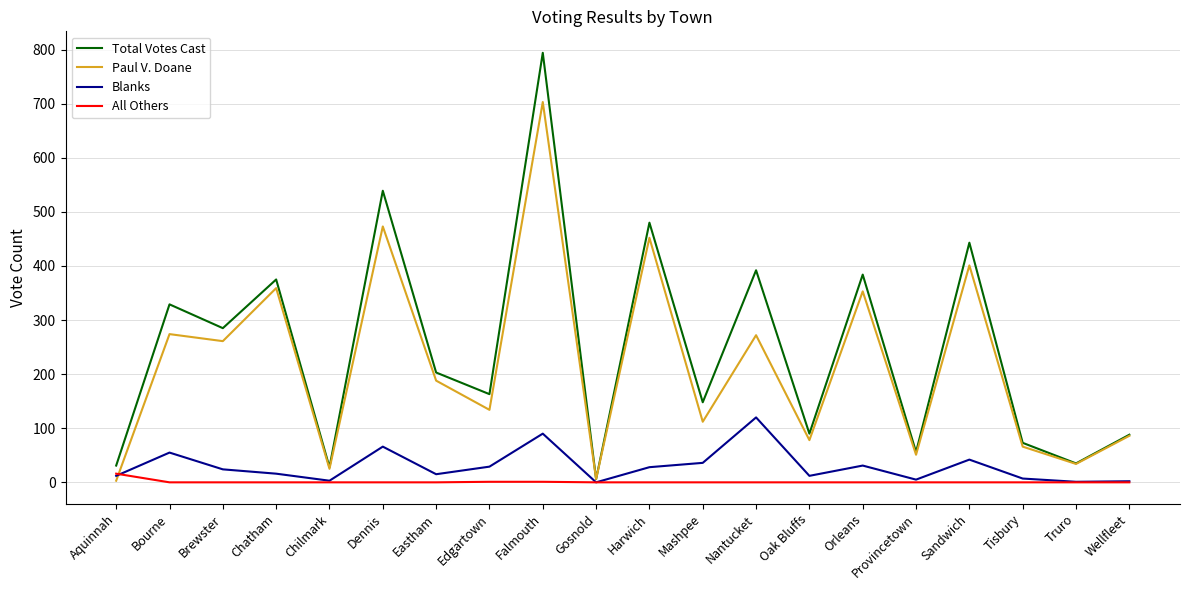

Which series has the largest range (max minus min)?

Total Votes Cast